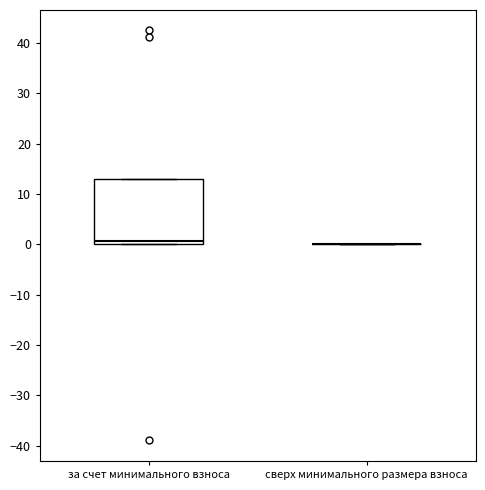

Comparing the boxes themselves (not the whiskers), which one is the tallest?

за счет минимального взноса